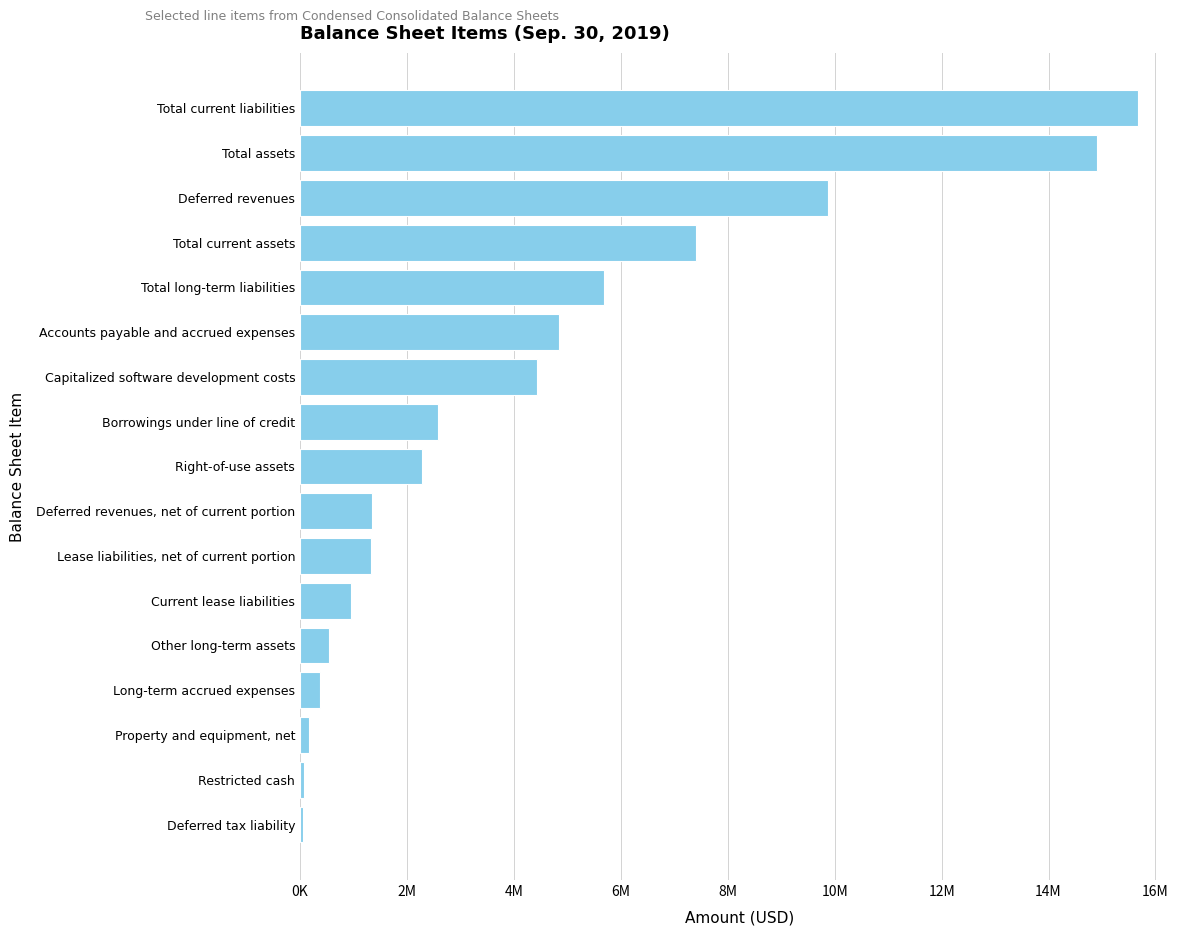

Are the bars horizontal?

Yes